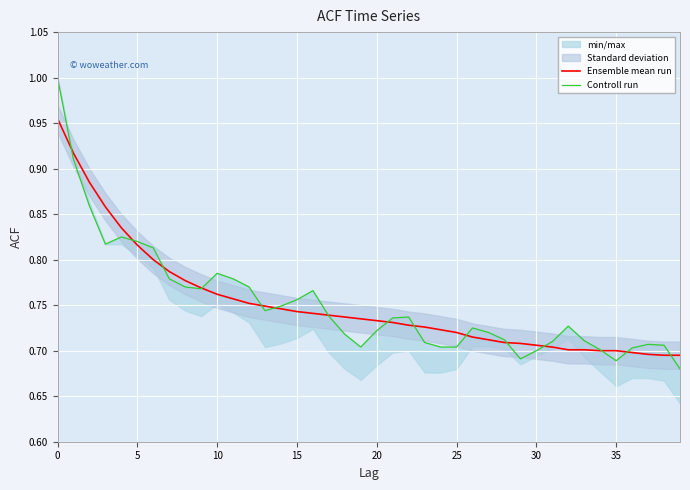

How many lines are shown in the chart?

2